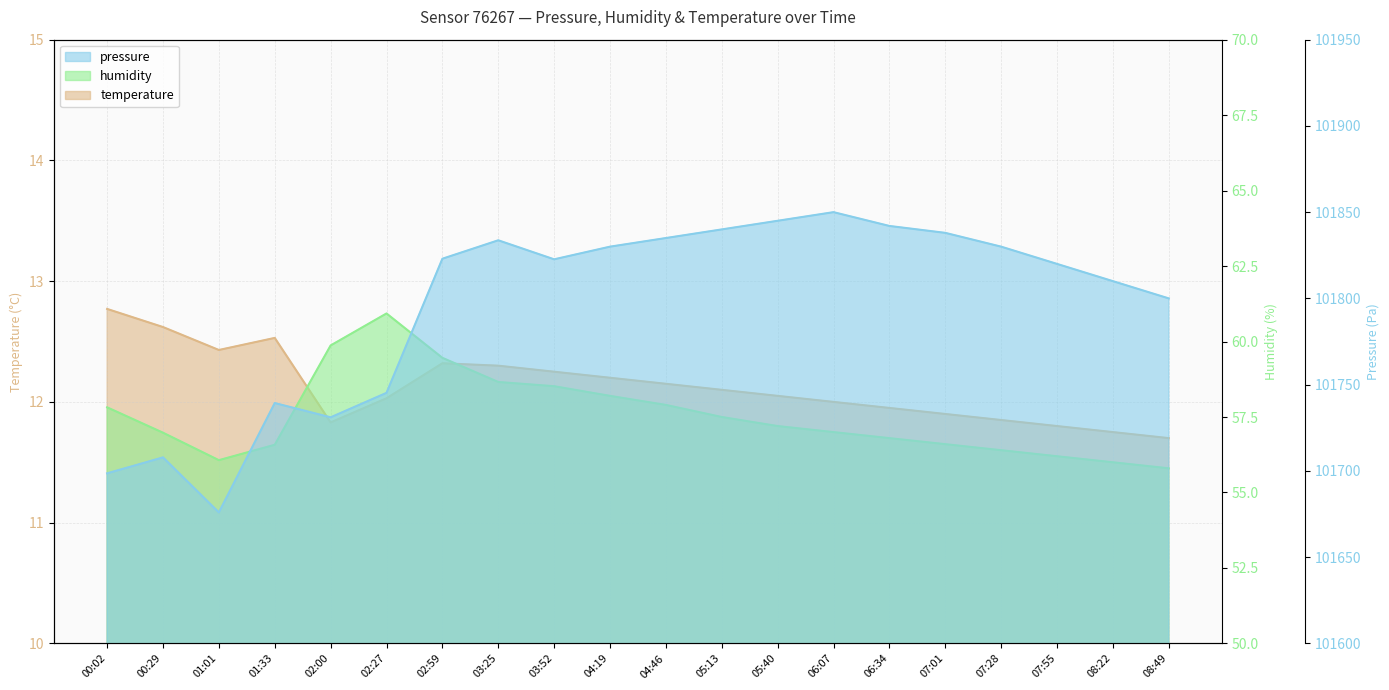

Rank the series at 06:07 from highest to lowest value.

pressure, humidity, temperature